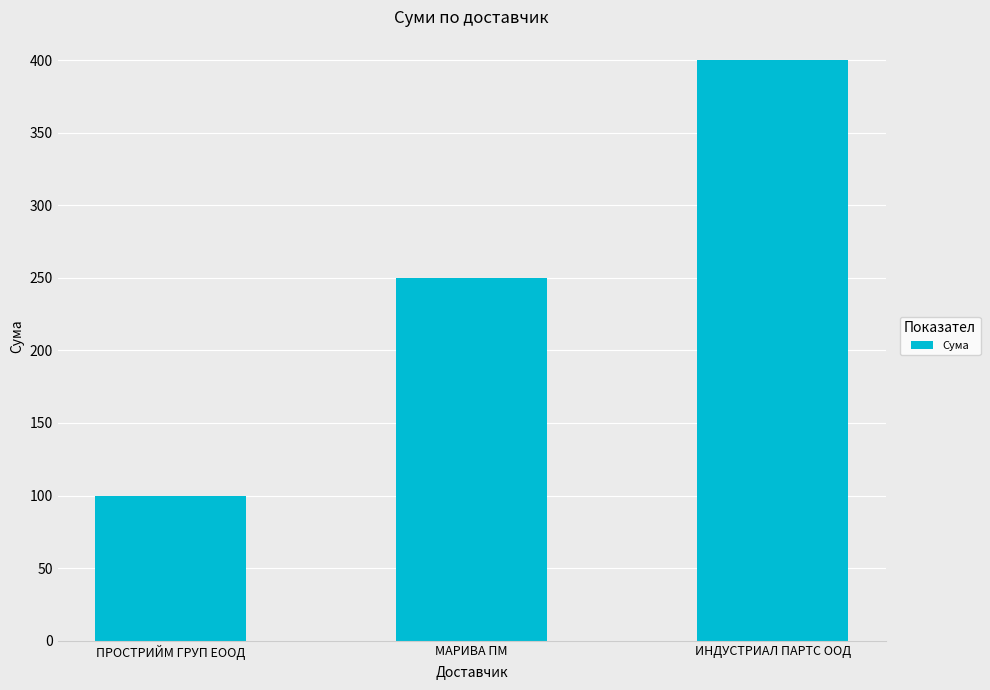

Is it true that the value at ПРОСТРИЙМ ГРУП ЕООД is 100?

True